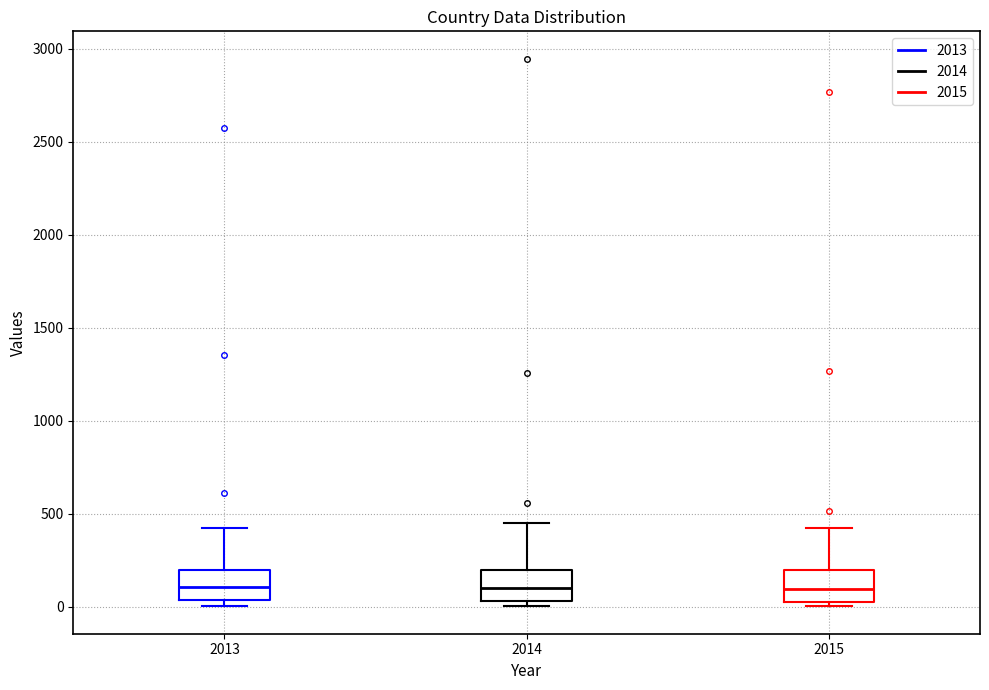

Reading left to right, read every box against the y-axis: the position of its median line, the range the box covers, and the ends of its whiskers. The values are not printed on the chart, so give them approximately, as read against the axis.

2013: median 100, box 50 to 200, whiskers 0 to 400
2014: median 100, box 50 to 200, whiskers 0 to 450
2015: median 100, box 50 to 200, whiskers 0 to 400